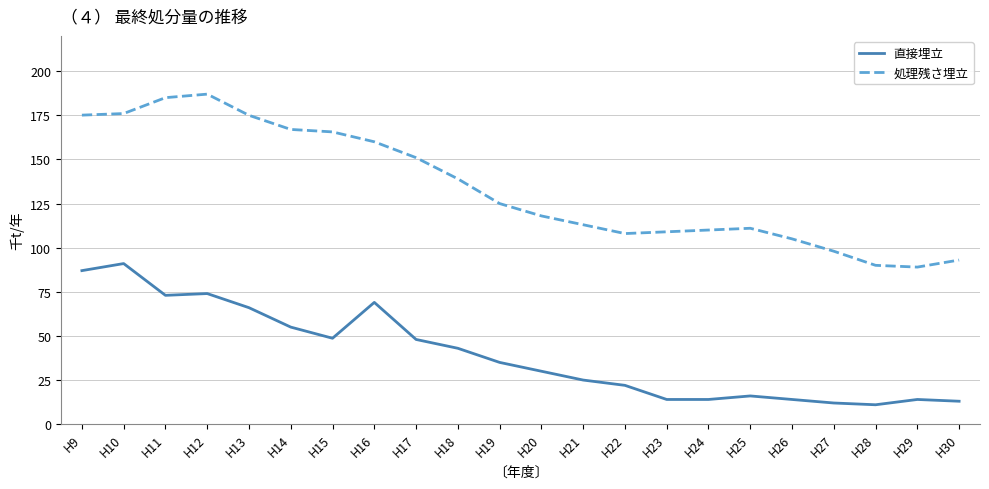

Is it true that 直接埋立 equals 14.0 at H24?

True